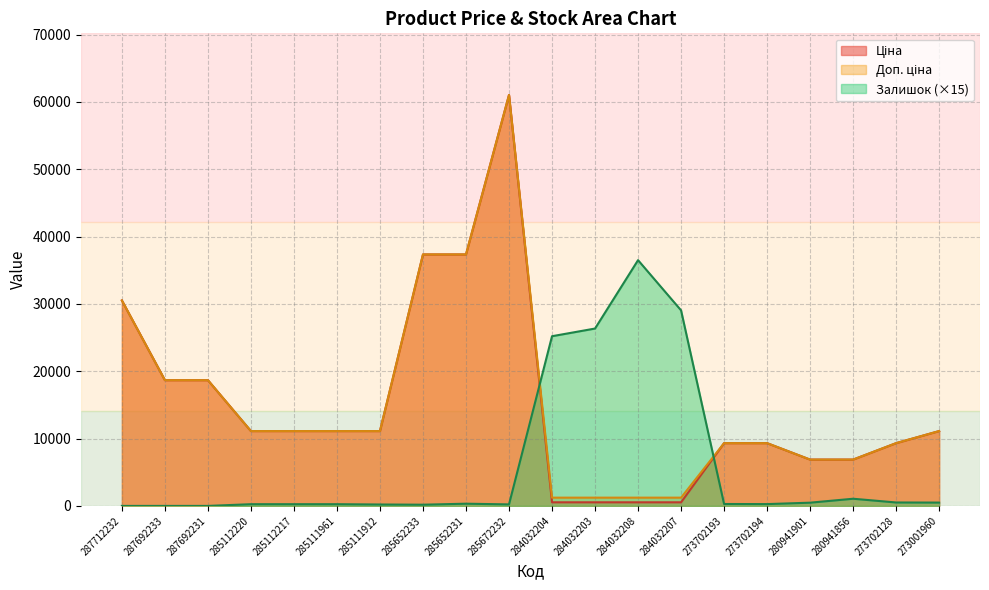

Between 284032203 and 285111961, which is larger?

285111961